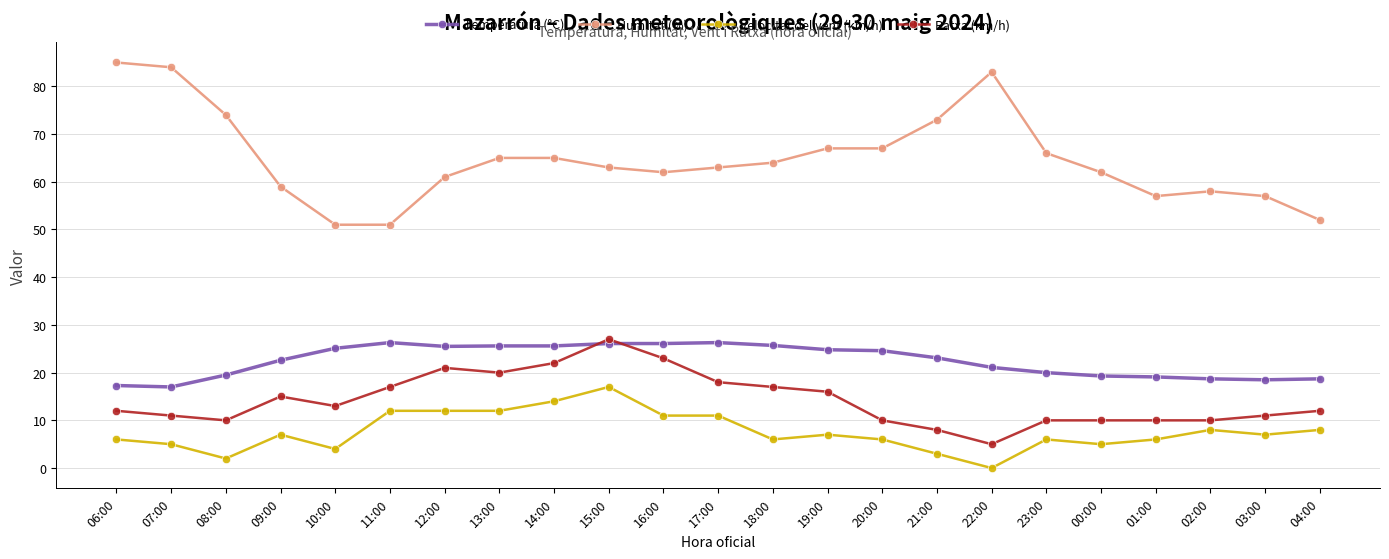

What is the approximate value of Humitat (%) at 20:00?

67.0